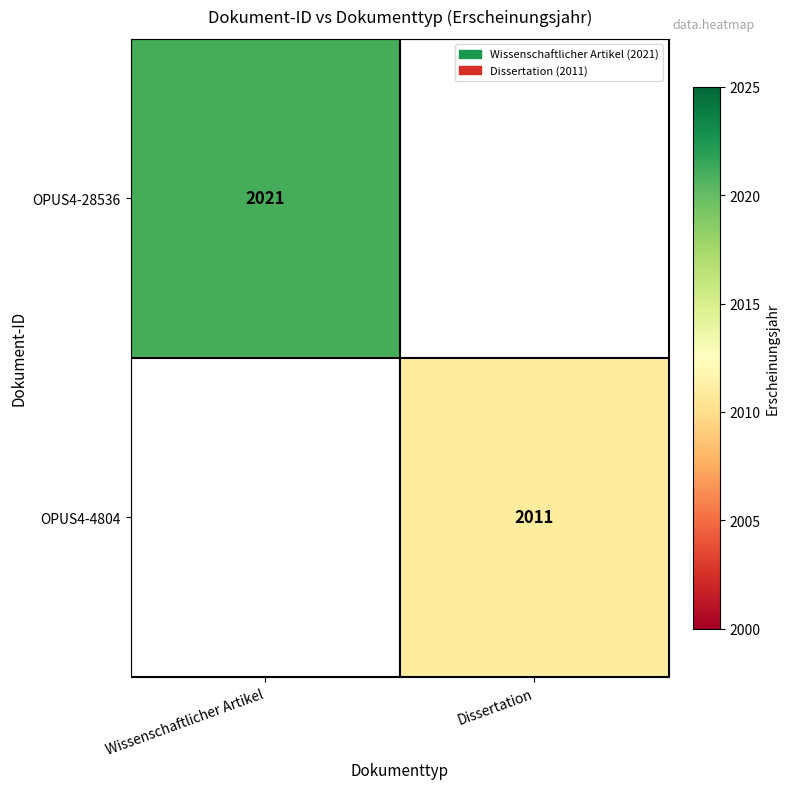

Is it true that OPUS4-4804 equals 2011 at Dissertation?

True